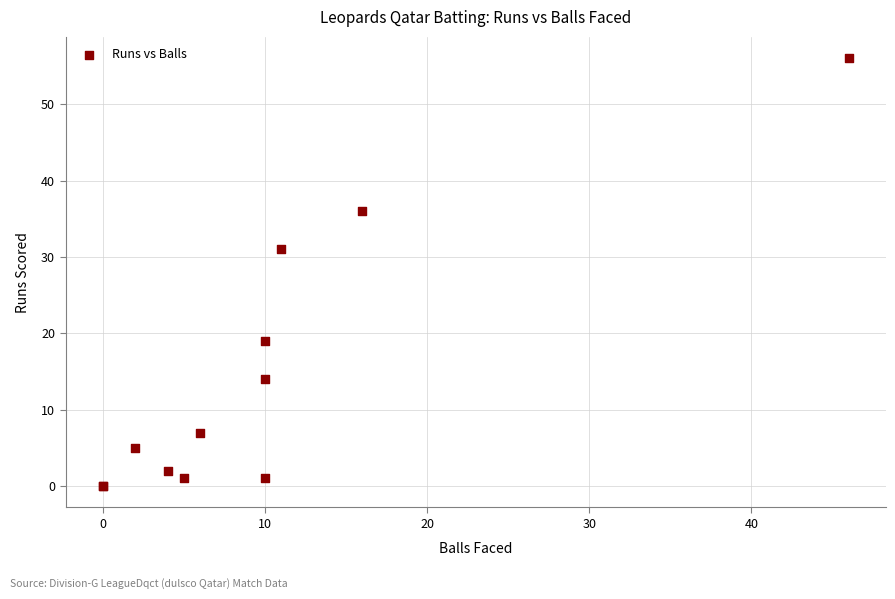

What Y value in the scatter plot is closest to 28?

31